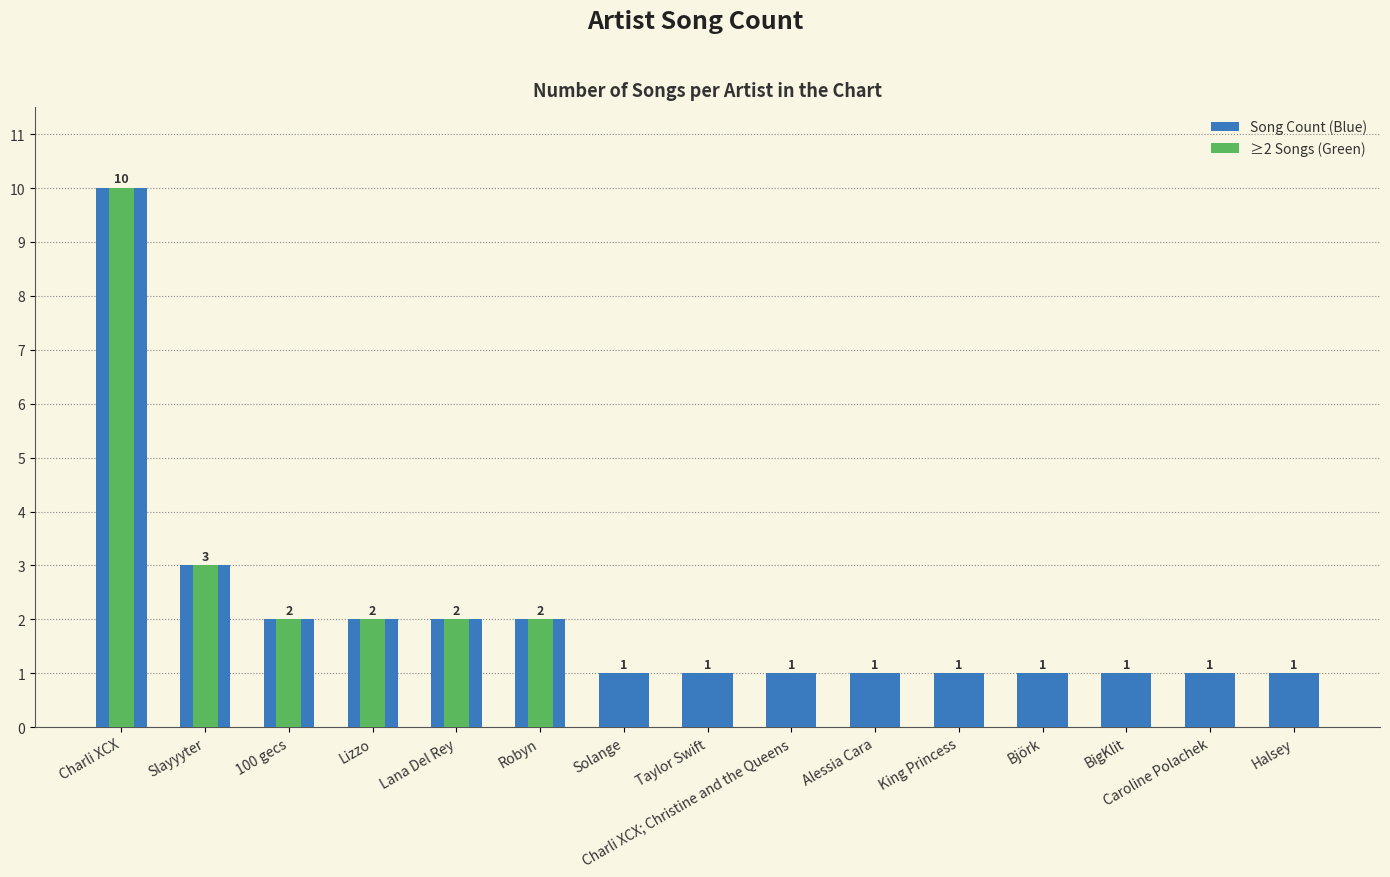

What is the average value?

2